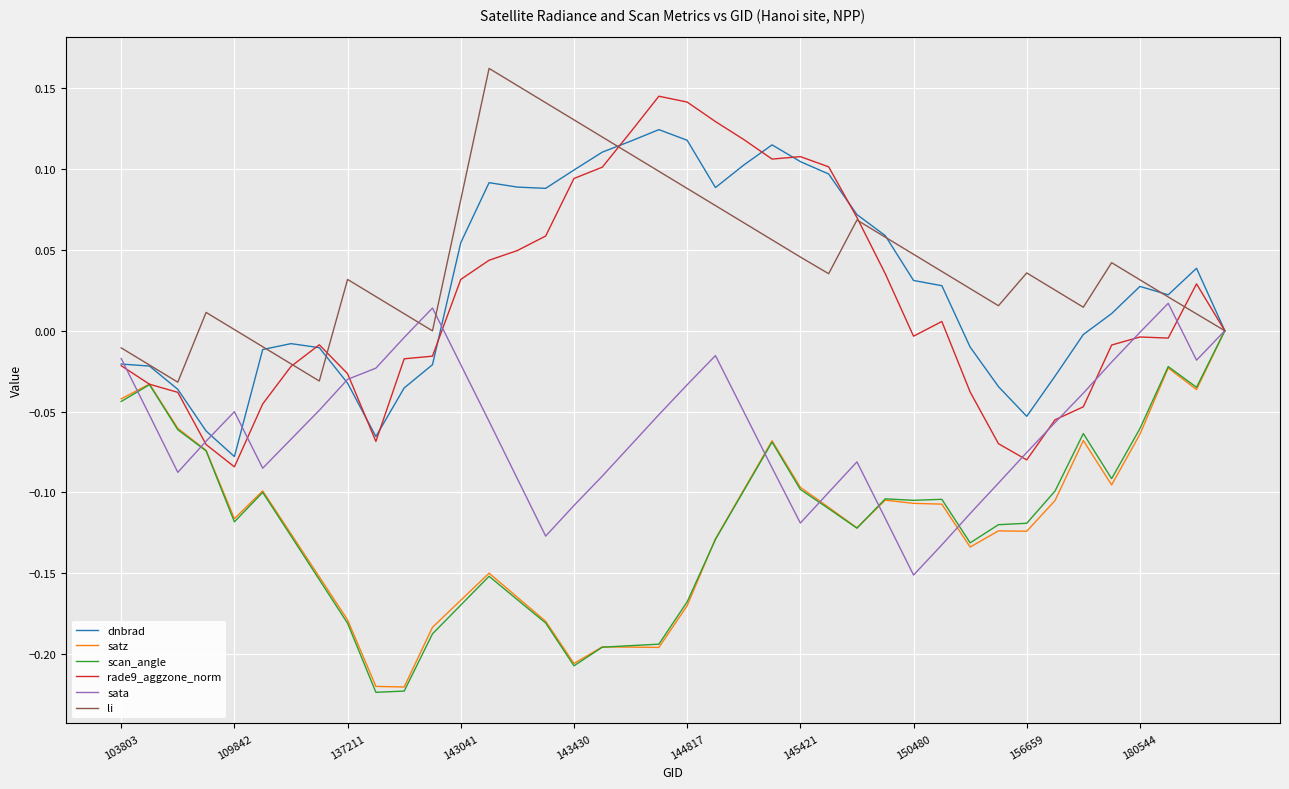

Reading left to right, transcribe all the data shown in this chart.

dnbrad: -0.0	-0.0	-0.0	-0.1	-0.1	-0.0	-0.0	-0.0	-0.0	-0.1	-0.0	-0.0	0.1	0.1	0.1	0.1	0.1	0.1	0.1	0.1	0.1	0.1	0.1	0.1	0.1	0.1	0.1	0.1	0.0	0.0	-0.0	-0.0	-0.1	-0.0	-0.0	0.0	0.0	0.0	0.0	0.0
satz: -0.0	-0.0	-0.1	-0.1	-0.1	-0.1	-0.1	-0.2	-0.2	-0.2	-0.2	-0.2	-0.2	-0.2	-0.2	-0.2	-0.2	-0.2	-0.2	-0.2	-0.2	-0.1	-0.1	-0.1	-0.1	-0.1	-0.1	-0.1	-0.1	-0.1	-0.1	-0.1	-0.1	-0.1	-0.1	-0.1	-0.1	-0.0	-0.0	-0.0
scan_angle: -0.0	-0.0	-0.1	-0.1	-0.1	-0.1	-0.1	-0.2	-0.2	-0.2	-0.2	-0.2	-0.2	-0.2	-0.2	-0.2	-0.2	-0.2	-0.2	-0.2	-0.2	-0.1	-0.1	-0.1	-0.1	-0.1	-0.1	-0.1	-0.1	-0.1	-0.1	-0.1	-0.1	-0.1	-0.1	-0.1	-0.1	-0.0	-0.0	-0.0
rade9_aggzone_norm: -0.0	-0.0	-0.0	-0.1	-0.1	-0.0	-0.0	-0.0	-0.0	-0.1	-0.0	-0.0	0.0	0.0	0.0	0.1	0.1	0.1	0.1	0.1	0.1	0.1	0.1	0.1	0.1	0.1	0.1	0.0	-0.0	0.0	-0.0	-0.1	-0.1	-0.1	-0.0	-0.0	-0.0	-0.0	0.0	0.0
sata: -0.0	-0.1	-0.1	-0.1	-0.1	-0.1	-0.1	-0.0	-0.0	-0.0	-0.0	0.0	-0.0	-0.1	-0.1	-0.1	-0.1	-0.1	-0.1	-0.1	-0.0	-0.0	-0.1	-0.1	-0.1	-0.1	-0.1	-0.1	-0.2	-0.1	-0.1	-0.1	-0.1	-0.1	-0.0	-0.0	-0.0	0.0	-0.0	0.0
li: -0.0	-0.0	-0.0	0.0	0.0	-0.0	-0.0	-0.0	0.0	0.0	0.0	-0.0	0.1	0.2	0.2	0.1	0.1	0.1	0.1	0.1	0.1	0.1	0.1	0.1	0.0	0.0	0.1	0.1	0.0	0.0	0.0	0.0	0.0	0.0	0.0	0.0	0.0	0.0	0.0	-0.0